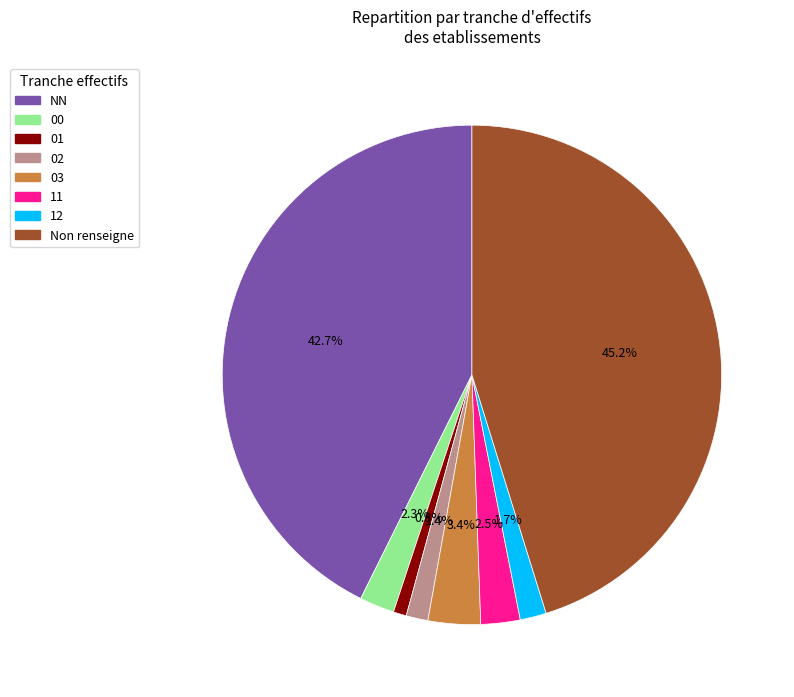

Which category has the biggest portion of the pie?

Non renseigne